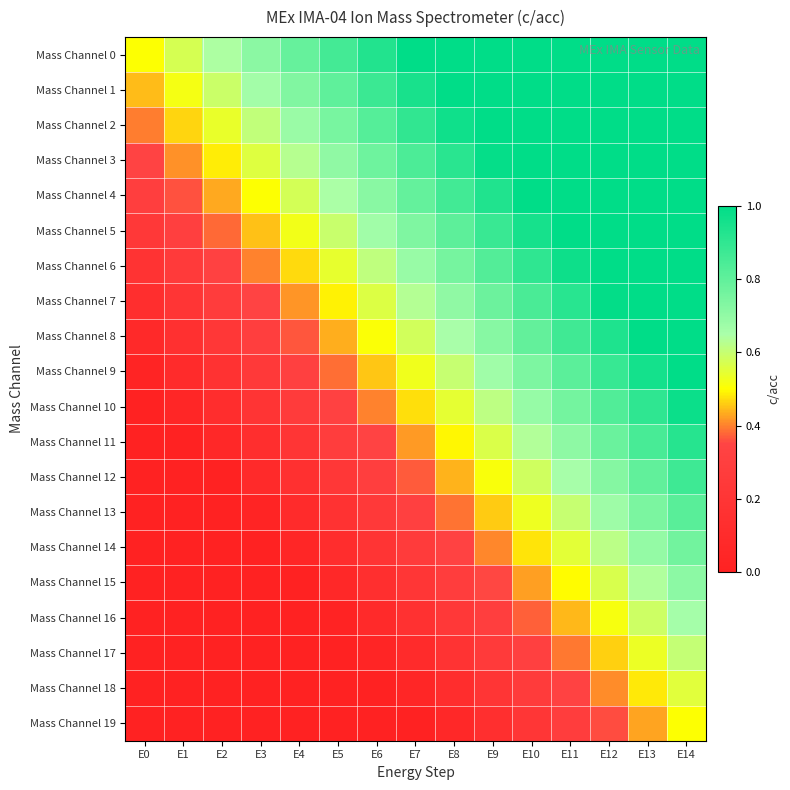

Reading left to right, list all the values displayed in this chart.

Mass Channel 0: E0=0.5	E1=0.6	E2=0.6	E3=0.7	E4=0.8	E5=0.9	E6=0.9	E7=1.0	E8=1.1	E9=1.1	E10=1.2	E11=1.3	E12=1.4	E13=1.4	E14=1.5
Mass Channel 1: E0=0.4	E1=0.5	E2=0.6	E3=0.7	E4=0.7	E5=0.8	E6=0.9	E7=0.9	E8=1.0	E9=1.1	E10=1.2	E11=1.2	E12=1.3	E13=1.4	E14=1.4
Mass Channel 2: E0=0.4	E1=0.5	E2=0.5	E3=0.6	E4=0.7	E5=0.8	E6=0.8	E7=0.9	E8=1.0	E9=1.0	E10=1.1	E11=1.2	E12=1.3	E13=1.3	E14=1.4
Mass Channel 3: E0=0.3	E1=0.4	E2=0.5	E3=0.6	E4=0.6	E5=0.7	E6=0.8	E7=0.8	E8=0.9	E9=1.0	E10=1.1	E11=1.1	E12=1.2	E13=1.3	E14=1.3
Mass Channel 4: E0=0.3	E1=0.4	E2=0.4	E3=0.5	E4=0.6	E5=0.6	E6=0.7	E7=0.8	E8=0.9	E9=0.9	E10=1.0	E11=1.1	E12=1.1	E13=1.2	E14=1.3
Mass Channel 5: E0=0.2	E1=0.3	E2=0.4	E3=0.5	E4=0.5	E5=0.6	E6=0.7	E7=0.7	E8=0.8	E9=0.9	E10=1.0	E11=1.0	E12=1.1	E13=1.2	E14=1.2
Mass Channel 6: E0=0.2	E1=0.3	E2=0.3	E3=0.4	E4=0.5	E5=0.5	E6=0.6	E7=0.7	E8=0.8	E9=0.8	E10=0.9	E11=1.0	E12=1.0	E13=1.1	E14=1.2
Mass Channel 7: E0=0.1	E1=0.2	E2=0.3	E3=0.3	E4=0.4	E5=0.5	E6=0.6	E7=0.6	E8=0.7	E9=0.8	E10=0.8	E11=0.9	E12=1.0	E13=1.1	E14=1.1
Mass Channel 8: E0=0.1	E1=0.2	E2=0.2	E3=0.3	E4=0.4	E5=0.4	E6=0.5	E7=0.6	E8=0.7	E9=0.7	E10=0.8	E11=0.9	E12=0.9	E13=1.0	E14=1.1
Mass Channel 9: E0=0.0	E1=0.1	E2=0.2	E3=0.2	E4=0.3	E5=0.4	E6=0.5	E7=0.5	E8=0.6	E9=0.7	E10=0.7	E11=0.8	E12=0.9	E13=1.0	E14=1.0
Mass Channel 10: E0=-0.0	E1=0.0	E2=0.1	E3=0.2	E4=0.3	E5=0.3	E6=0.4	E7=0.5	E8=0.5	E9=0.6	E10=0.7	E11=0.8	E12=0.8	E13=0.9	E14=1.0
Mass Channel 11: E0=-0.1	E1=-0.0	E2=0.1	E3=0.1	E4=0.2	E5=0.3	E6=0.3	E7=0.4	E8=0.5	E9=0.6	E10=0.6	E11=0.7	E12=0.8	E13=0.8	E14=0.9
Mass Channel 12: E0=-0.1	E1=-0.1	E2=0.0	E3=0.1	E4=0.2	E5=0.2	E6=0.3	E7=0.4	E8=0.4	E9=0.5	E10=0.6	E11=0.7	E12=0.7	E13=0.8	E14=0.9
Mass Channel 13: E0=-0.2	E1=-0.1	E2=-0.0	E3=0.0	E4=0.1	E5=0.2	E6=0.2	E7=0.3	E8=0.4	E9=0.5	E10=0.5	E11=0.6	E12=0.7	E13=0.7	E14=0.8
Mass Channel 14: E0=-0.2	E1=-0.2	E2=-0.1	E3=-0.0	E4=0.0	E5=0.1	E6=0.2	E7=0.3	E8=0.3	E9=0.4	E10=0.5	E11=0.5	E12=0.6	E13=0.7	E14=0.8
Mass Channel 15: E0=-0.3	E1=-0.2	E2=-0.1	E3=-0.1	E4=-0.0	E5=0.1	E6=0.1	E7=0.2	E8=0.3	E9=0.4	E10=0.4	E11=0.5	E12=0.6	E13=0.6	E14=0.7
Mass Channel 16: E0=-0.3	E1=-0.3	E2=-0.2	E3=-0.1	E4=-0.1	E5=0.0	E6=0.1	E7=0.2	E8=0.2	E9=0.3	E10=0.4	E11=0.4	E12=0.5	E13=0.6	E14=0.7
Mass Channel 17: E0=-0.4	E1=-0.3	E2=-0.3	E3=-0.2	E4=-0.1	E5=-0.0	E6=0.0	E7=0.1	E8=0.2	E9=0.2	E10=0.3	E11=0.4	E12=0.5	E13=0.5	E14=0.6
Mass Channel 18: E0=-0.4	E1=-0.4	E2=-0.3	E3=-0.2	E4=-0.2	E5=-0.1	E6=-0.0	E7=0.1	E8=0.1	E9=0.2	E10=0.3	E11=0.3	E12=0.4	E13=0.5	E14=0.6
Mass Channel 19: E0=-0.5	E1=-0.4	E2=-0.4	E3=-0.3	E4=-0.2	E5=-0.1	E6=-0.1	E7=0.0	E8=0.1	E9=0.1	E10=0.2	E11=0.3	E12=0.4	E13=0.4	E14=0.5